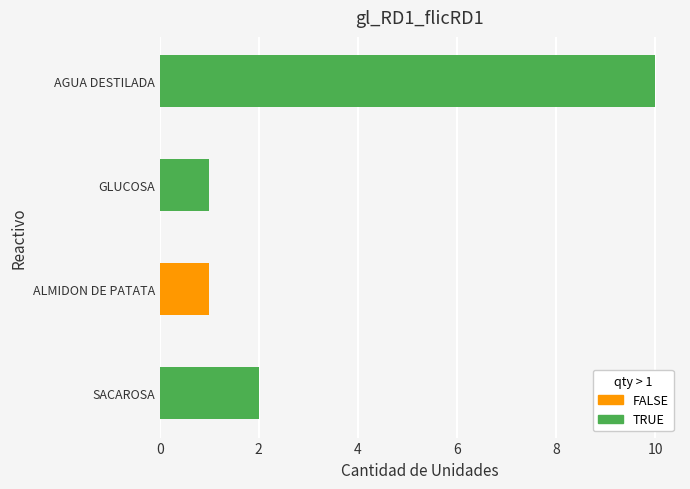

Reading bottom to top, extract all data points from this chart.

SACAROSA=2	ALMIDON DE PATATA=1	GLUCOSA=1	AGUA DESTILADA=10